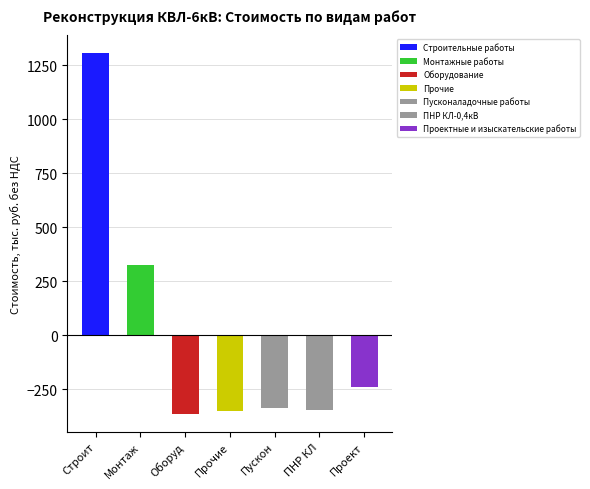

How many bars are there in total?

7